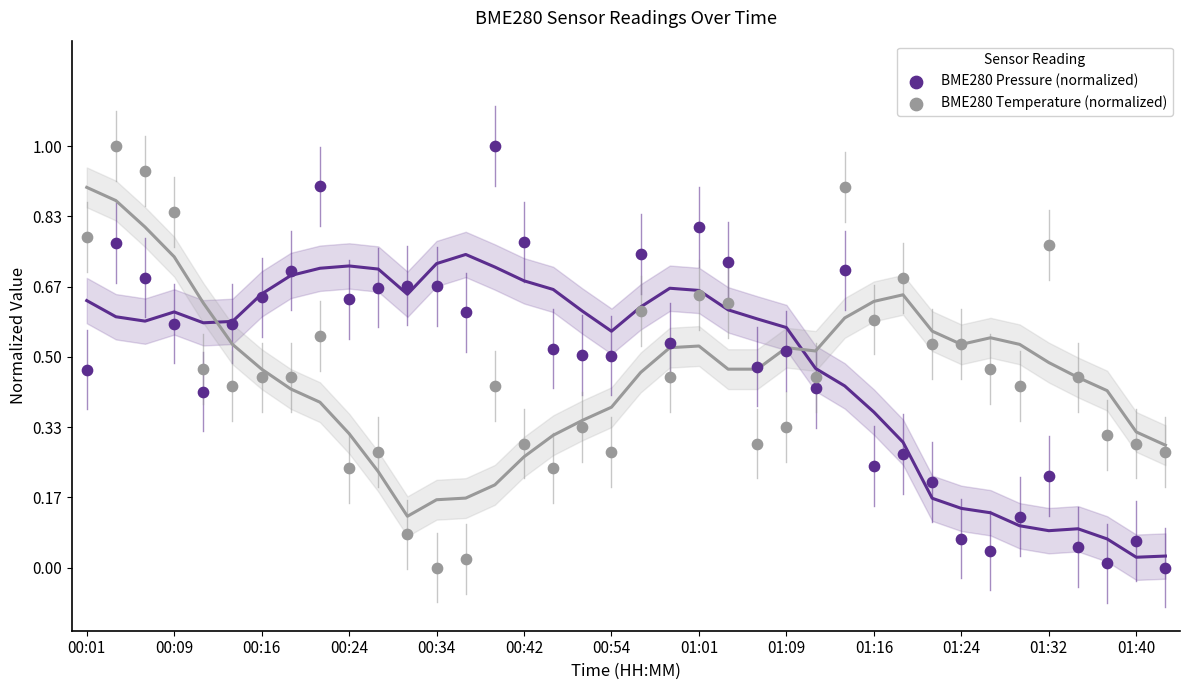

Across all data points, what is the range of Y values (max minus min)?

1.0